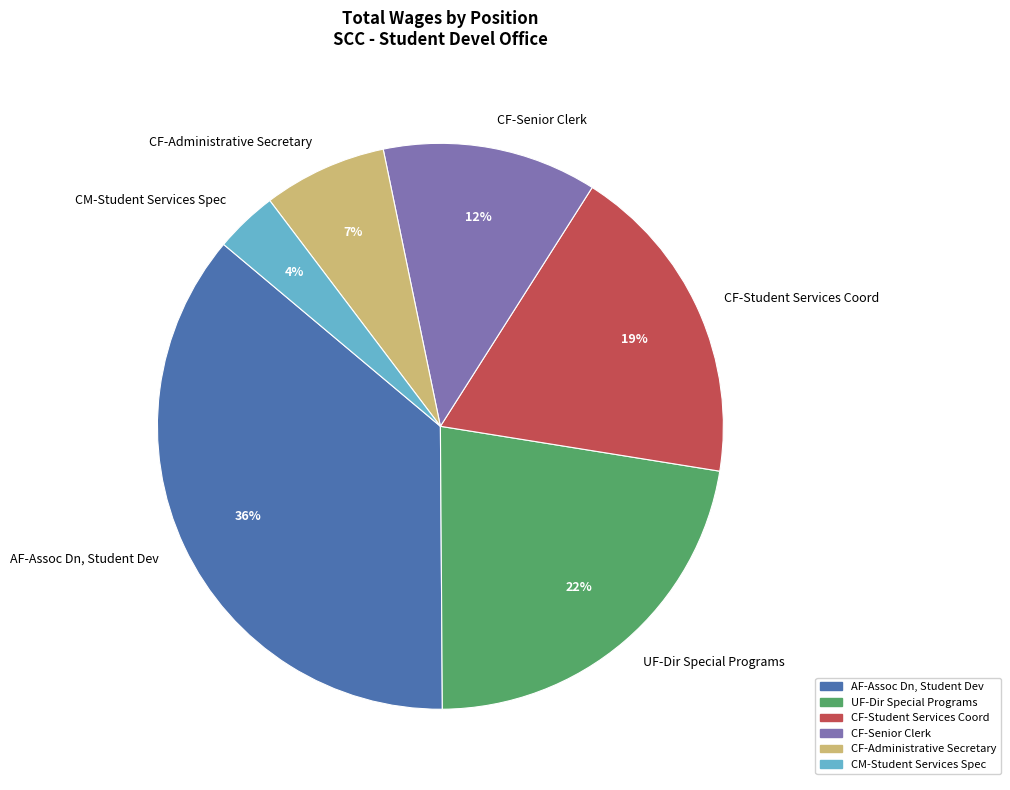

To the nearest percent, what portion does CF-Senior Clerk represent?

12%